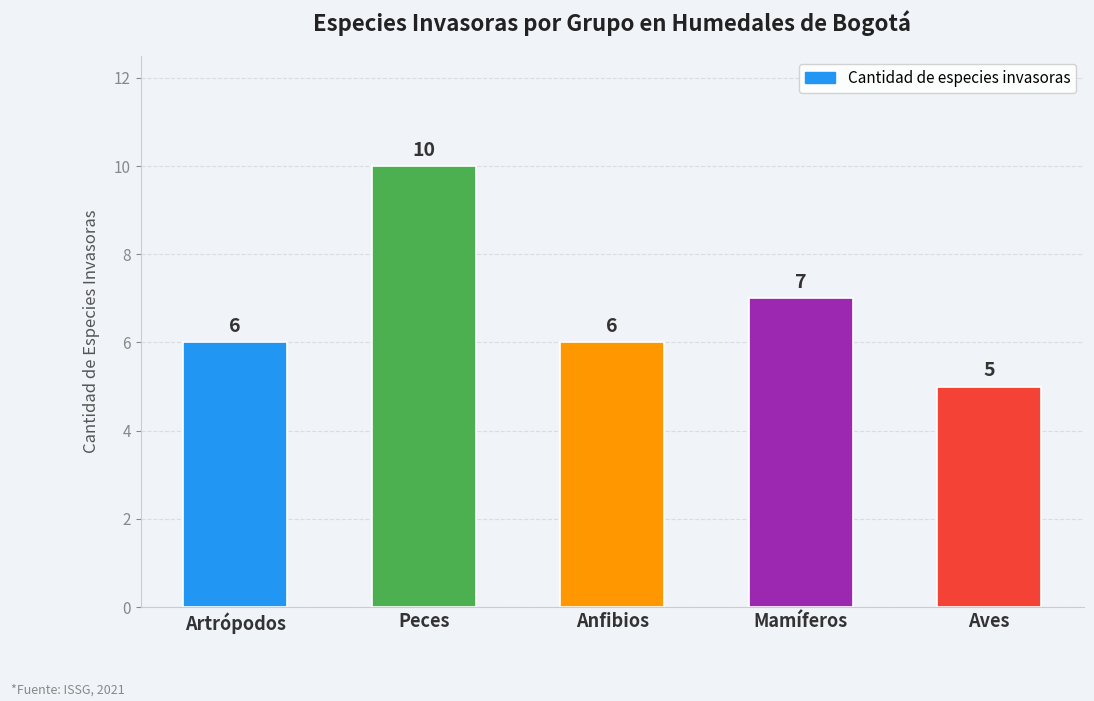

What is the sum of the values at Anfibios and Aves?

11